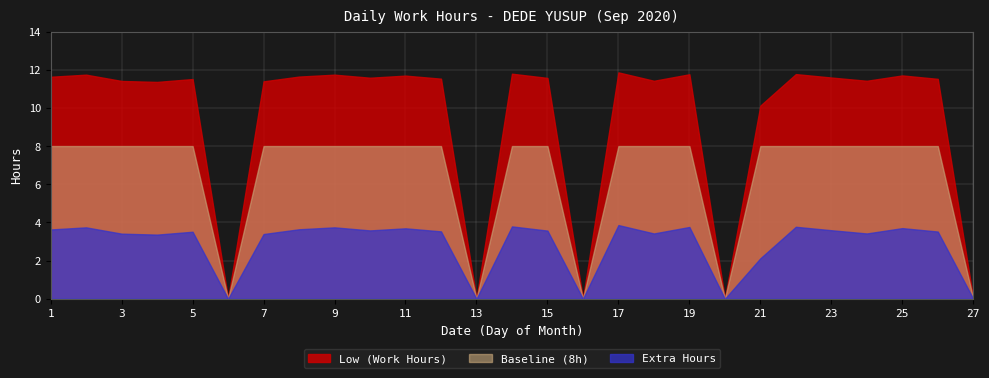

What is the maximum value shown in the chart?

11.9